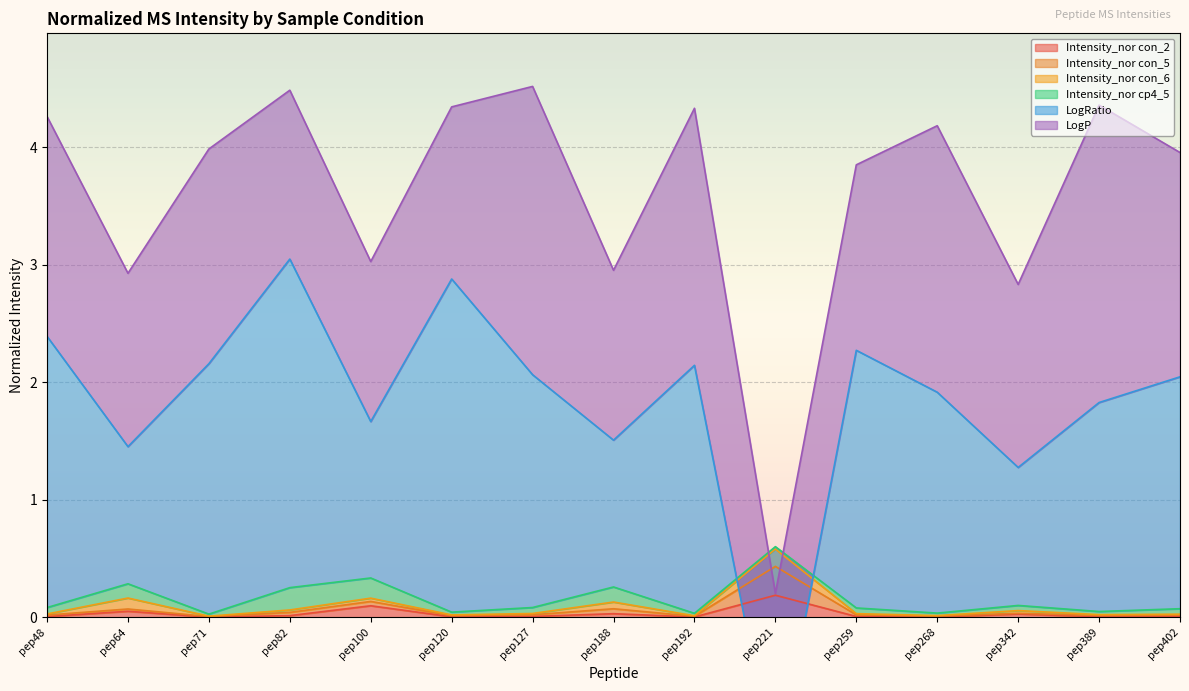

Which series has the largest total across all categories?

LogRatio